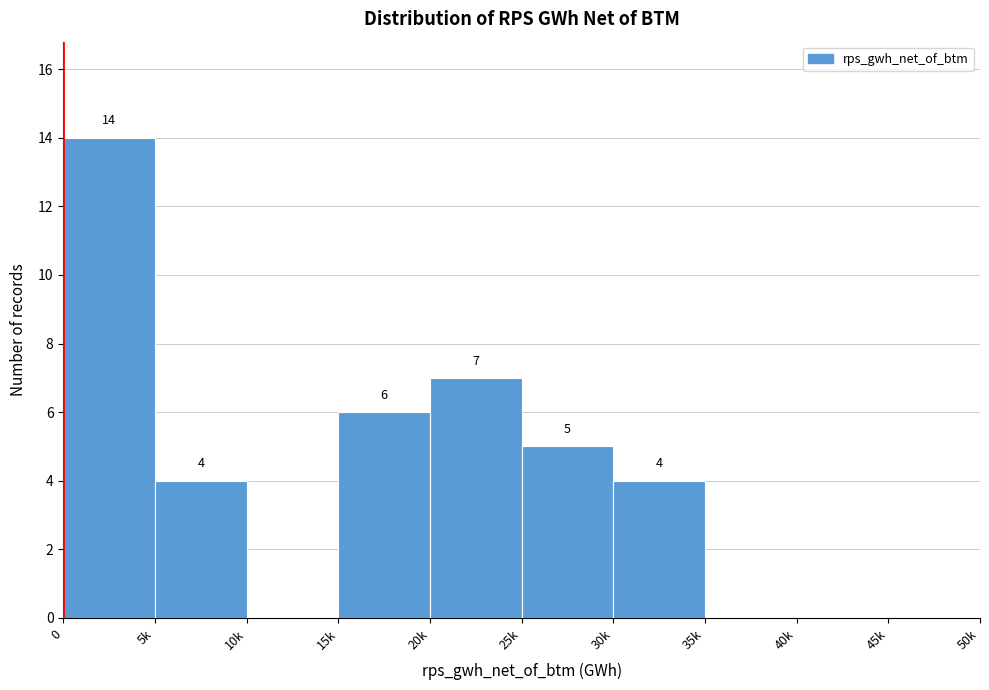

Is it true that the value at 25k is 5?

True